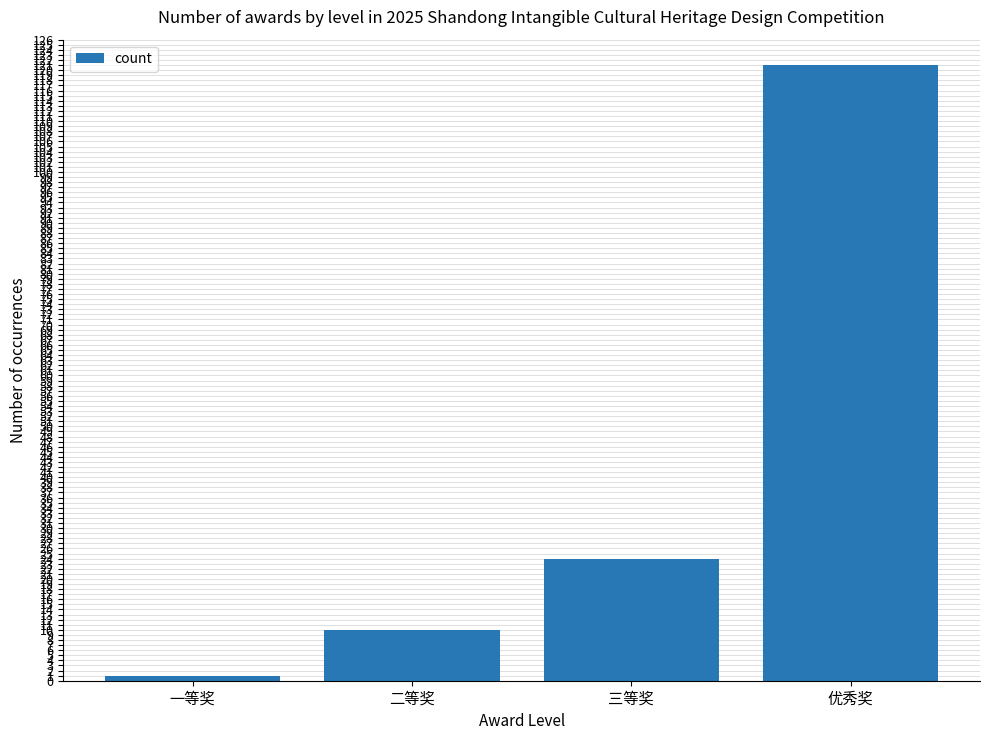

Rank the categories by value from highest to lowest.

优秀奖, 三等奖, 二等奖, 一等奖